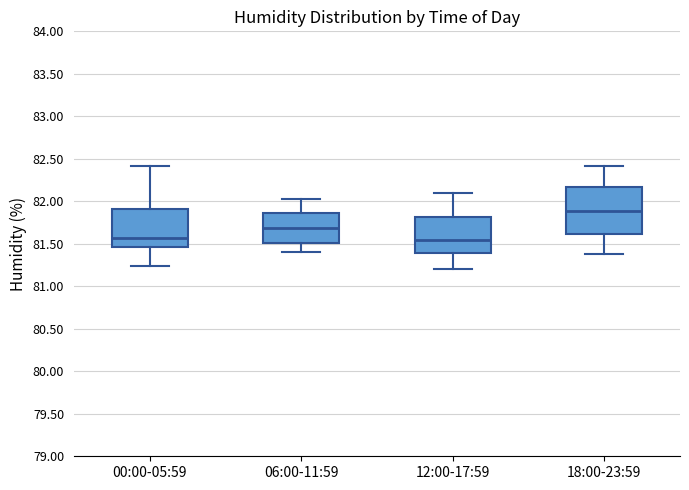

Reading left to right, transcribe this box plot: for each box, give where its median line is, the range the box spans, and where its two whiskers end, as read against the y-axis. The values are not printed on the chart, so give them approximately, as read against the axis.

00:00-05:59: median 81.55, box 81.45 to 81.90, whiskers 81.25 to 82.40
06:00-11:59: median 81.70, box 81.50 to 81.85, whiskers 81.40 to 82.05
12:00-17:59: median 81.55, box 81.40 to 81.80, whiskers 81.20 to 82.10
18:00-23:59: median 81.90, box 81.60 to 82.15, whiskers 81.40 to 82.40